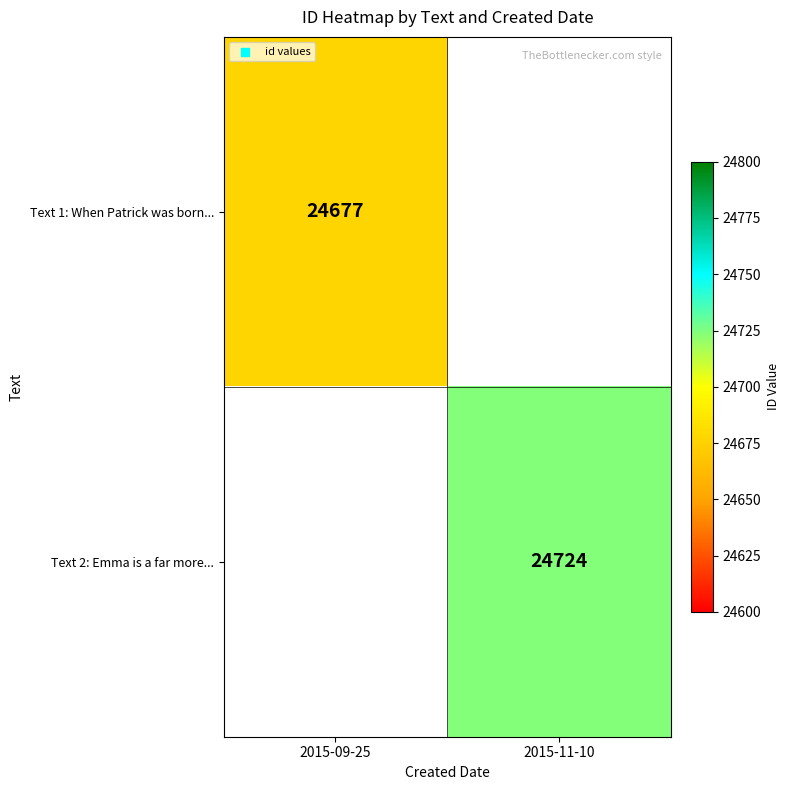

Between 2015-11-10 and 2015-09-25, which is larger?

2015-09-25